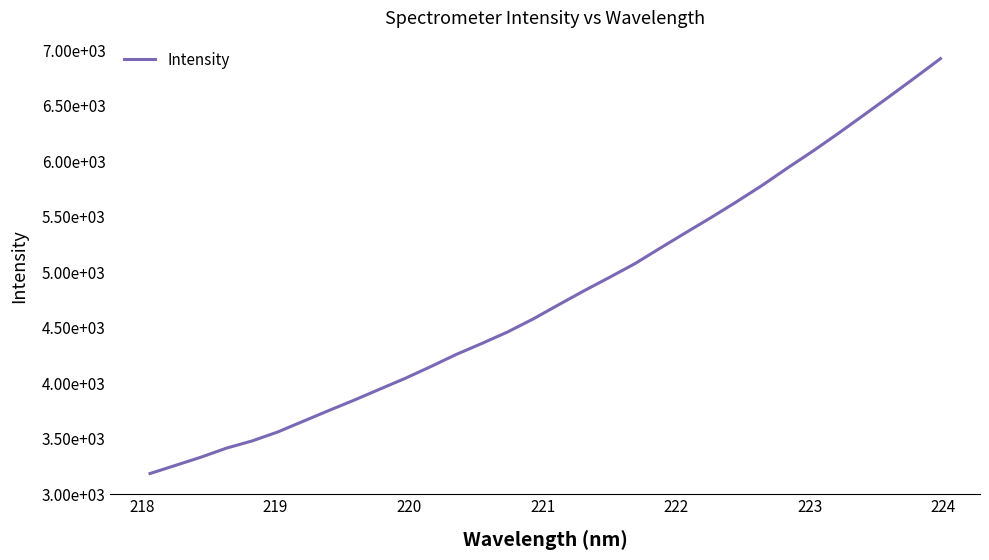

Does the chart have visible grid lines?

No